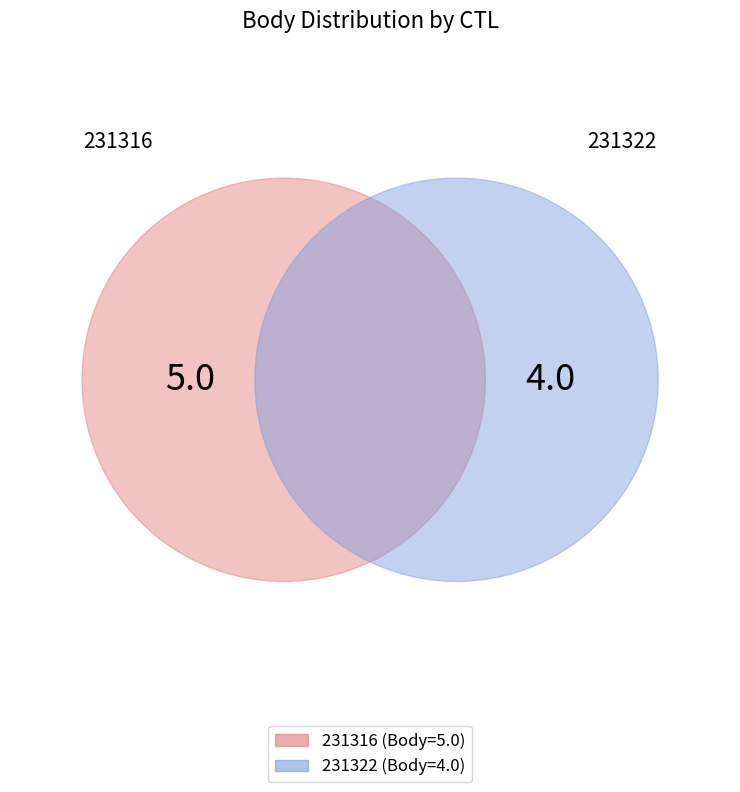

Is there any slice that represents more than half of the pie?

Yes